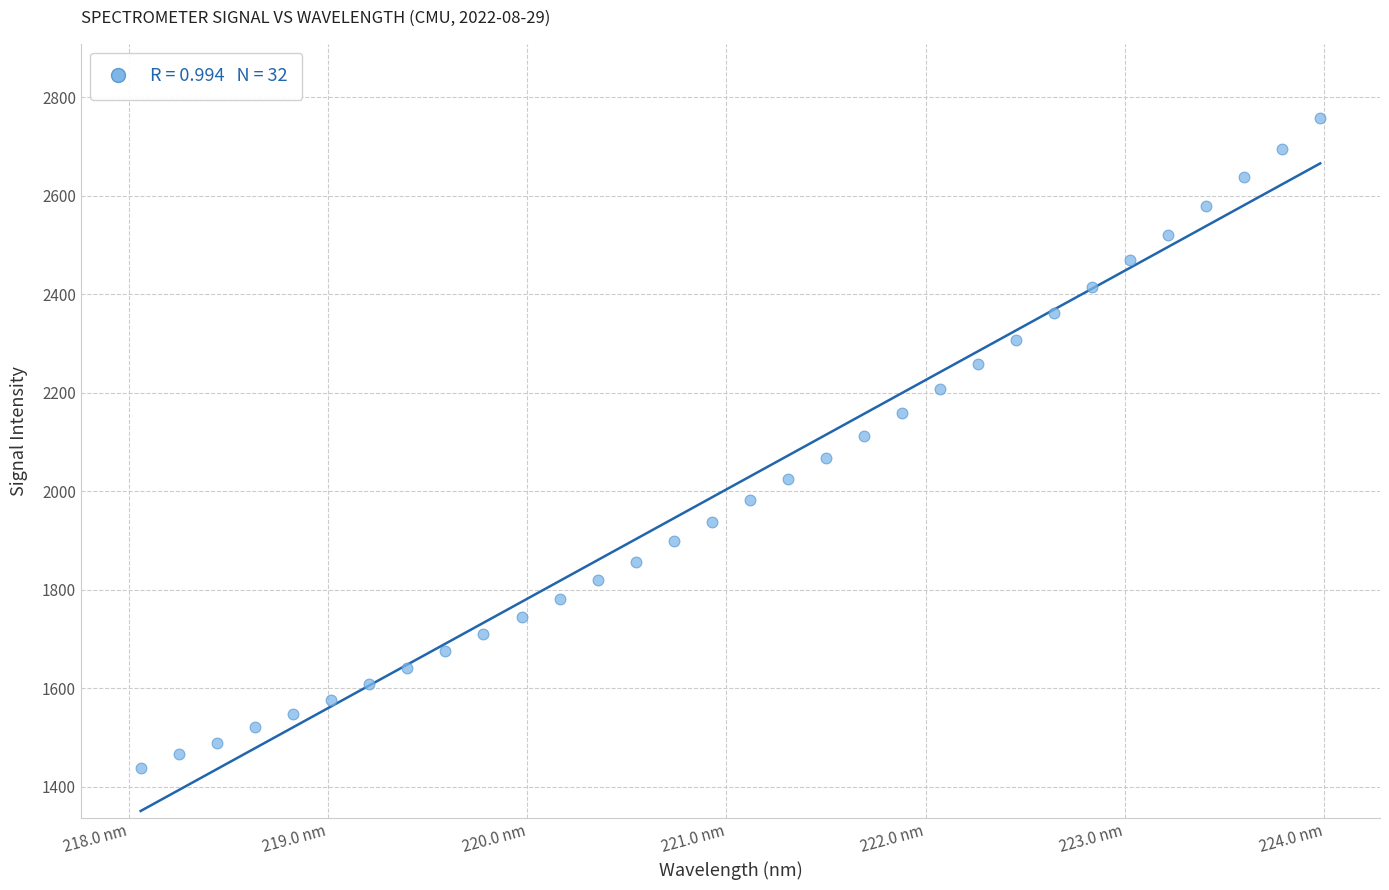

What is the range of X values (max minus min)?

5.9